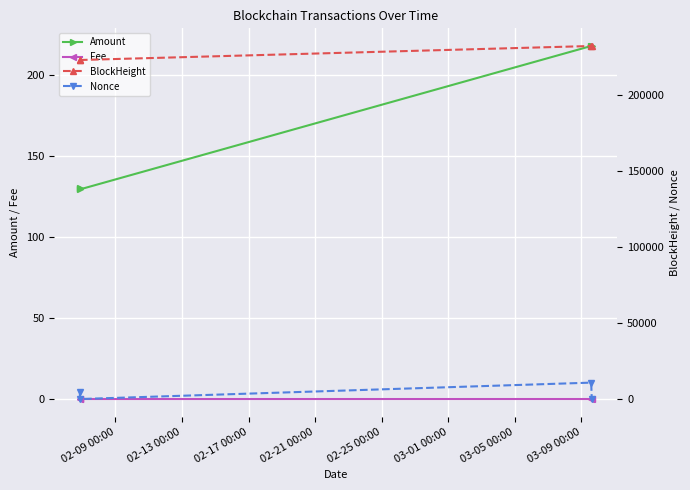

True or false: Amount and Fee intersect in this chart.

False